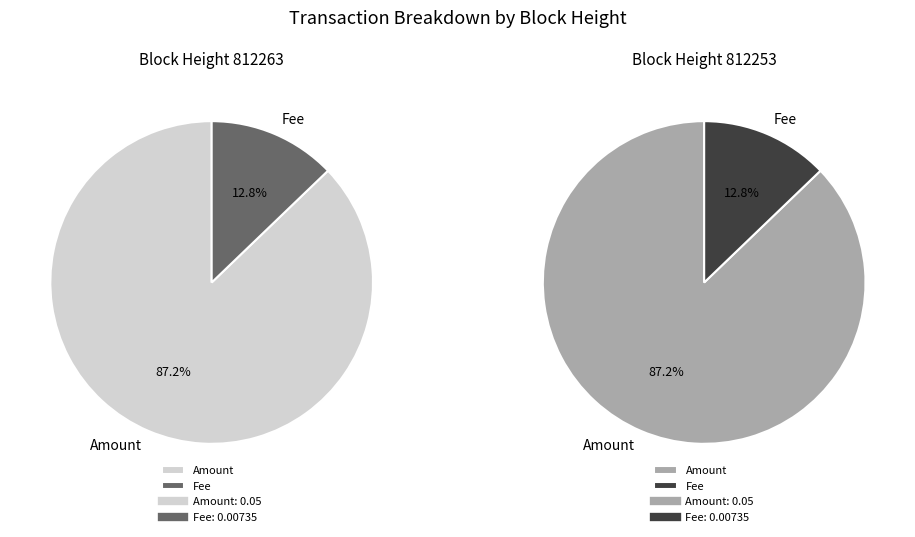

Count the number of slices in the pie.

2